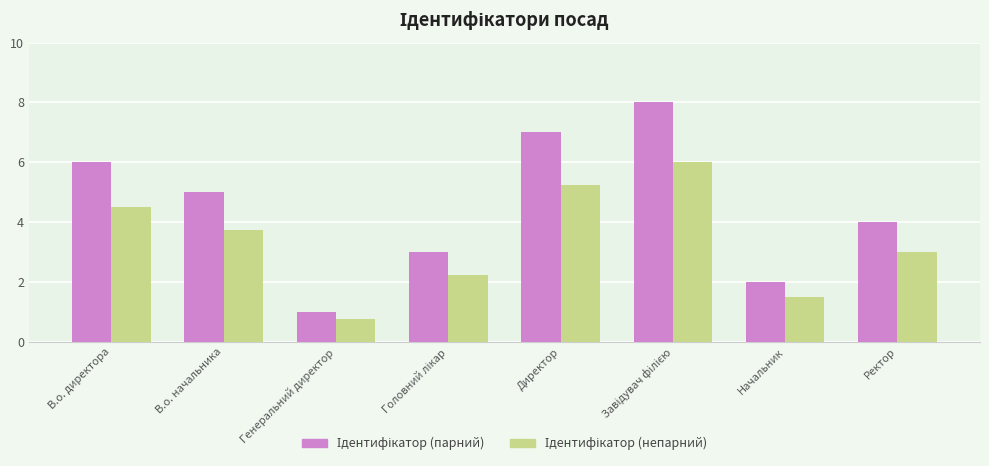

What is the difference between the highest and lowest values at Начальник?

0.5